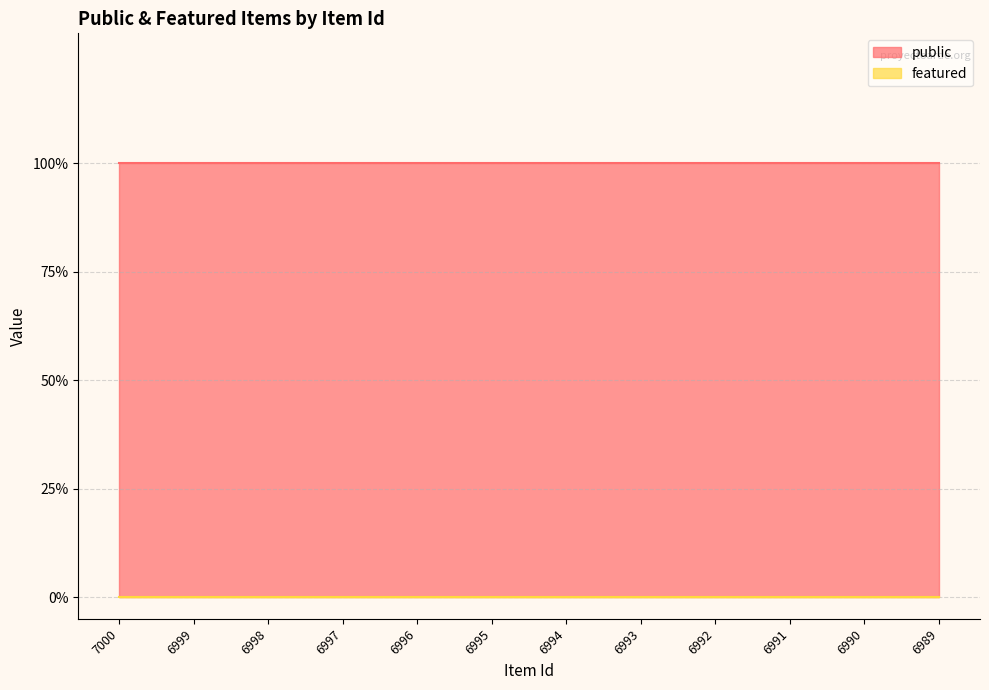

What is the maximum value for public?

1